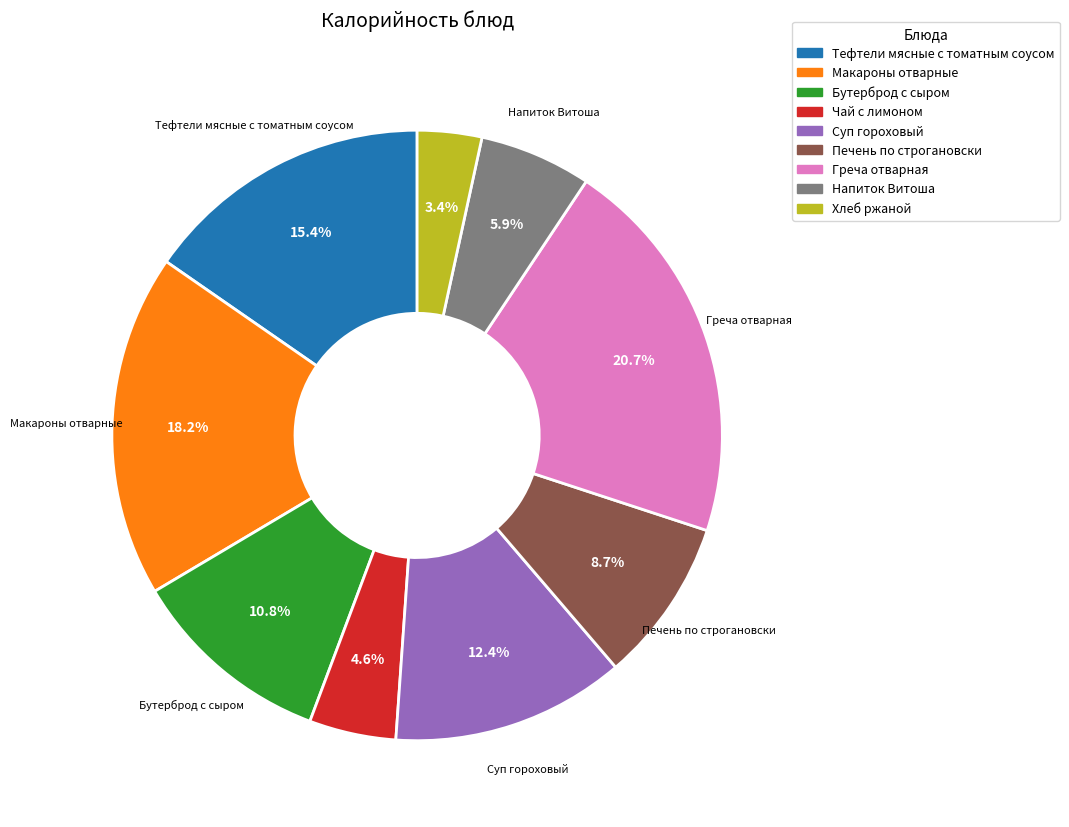

True or false: Тефтели мясные с томатным соусом accounts for 15% of the total.

True